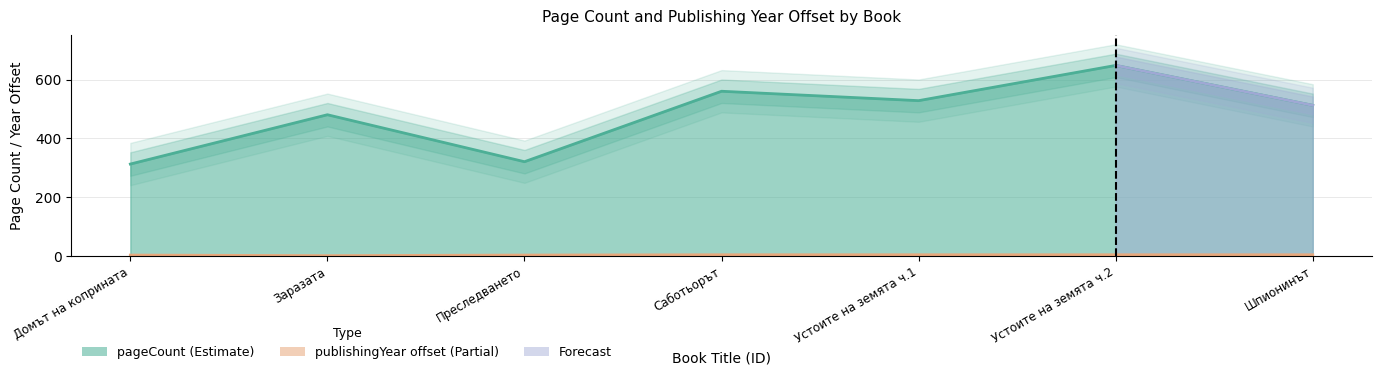

Is it true that pageCount equals 869 at Устоите на земята ч.2?

False